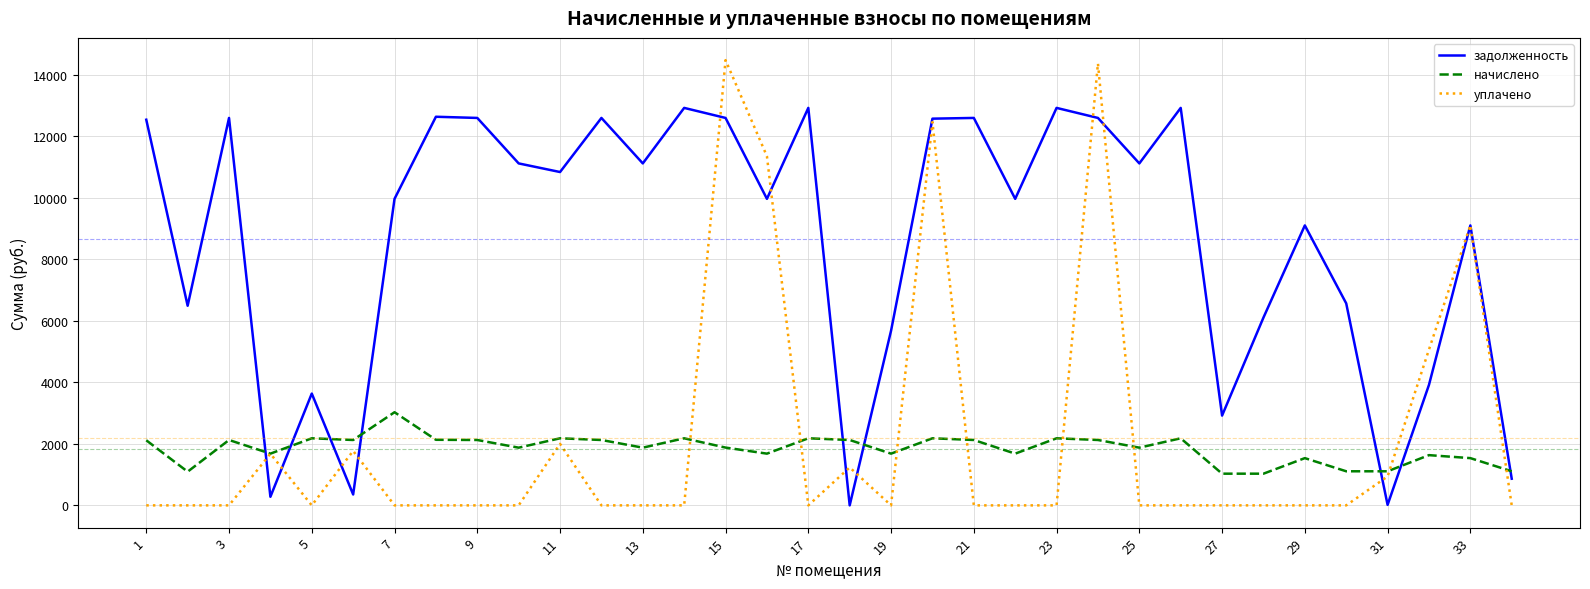

Which series has the widest spread of values?

уплачено